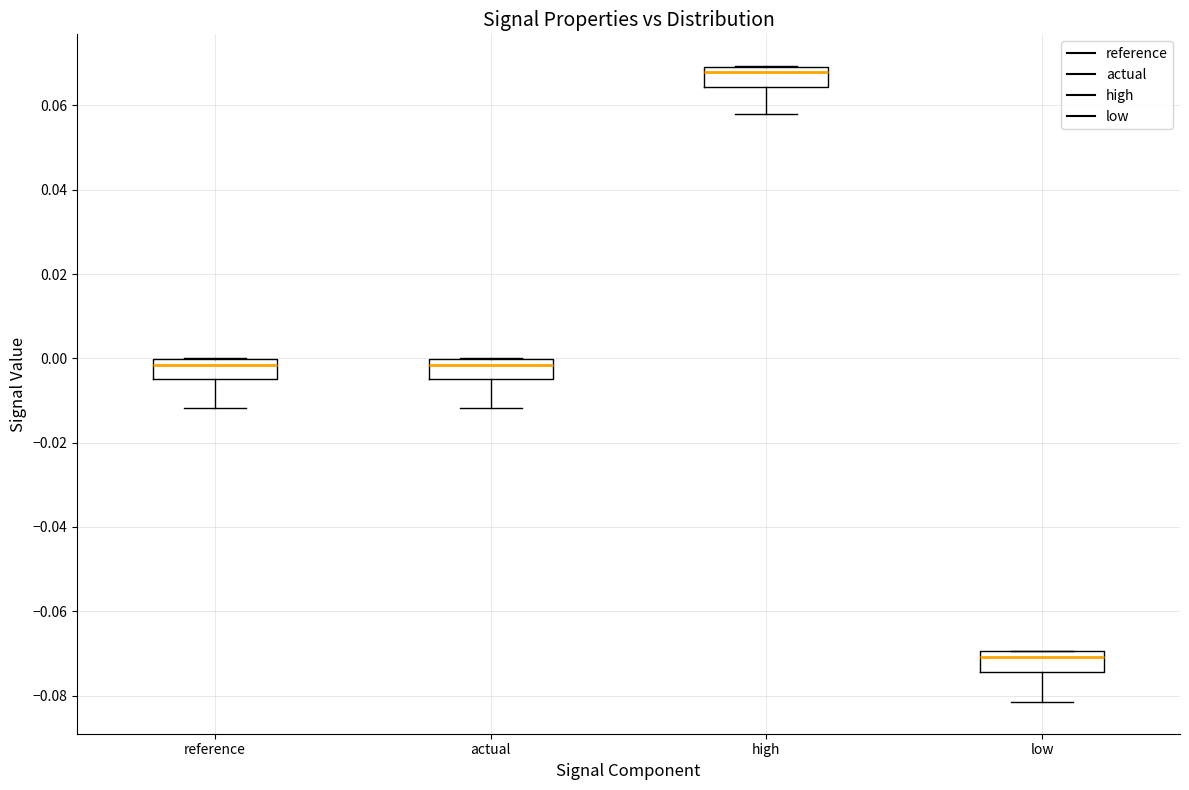

Where does the median line of the box for reference sit on the y-axis? The values are not printed on the chart, so give them approximately, as read against the axis.

-0.002